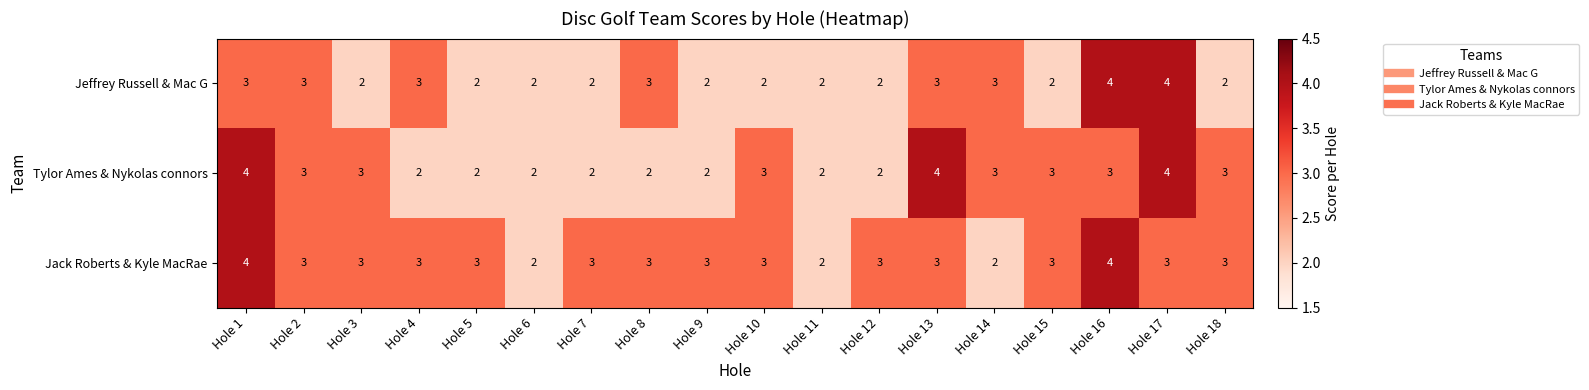

Which series changed the most between Hole 2 and Hole 10?

Jeffrey Russell & Mac G